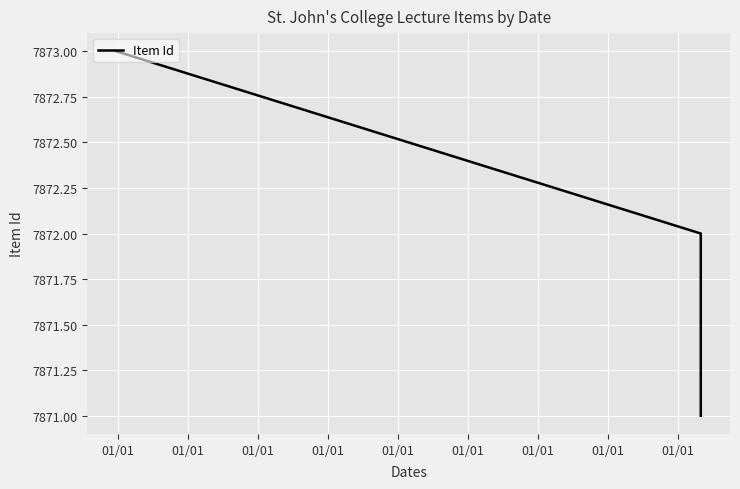

What is the value of the 1st point from the left?

7873